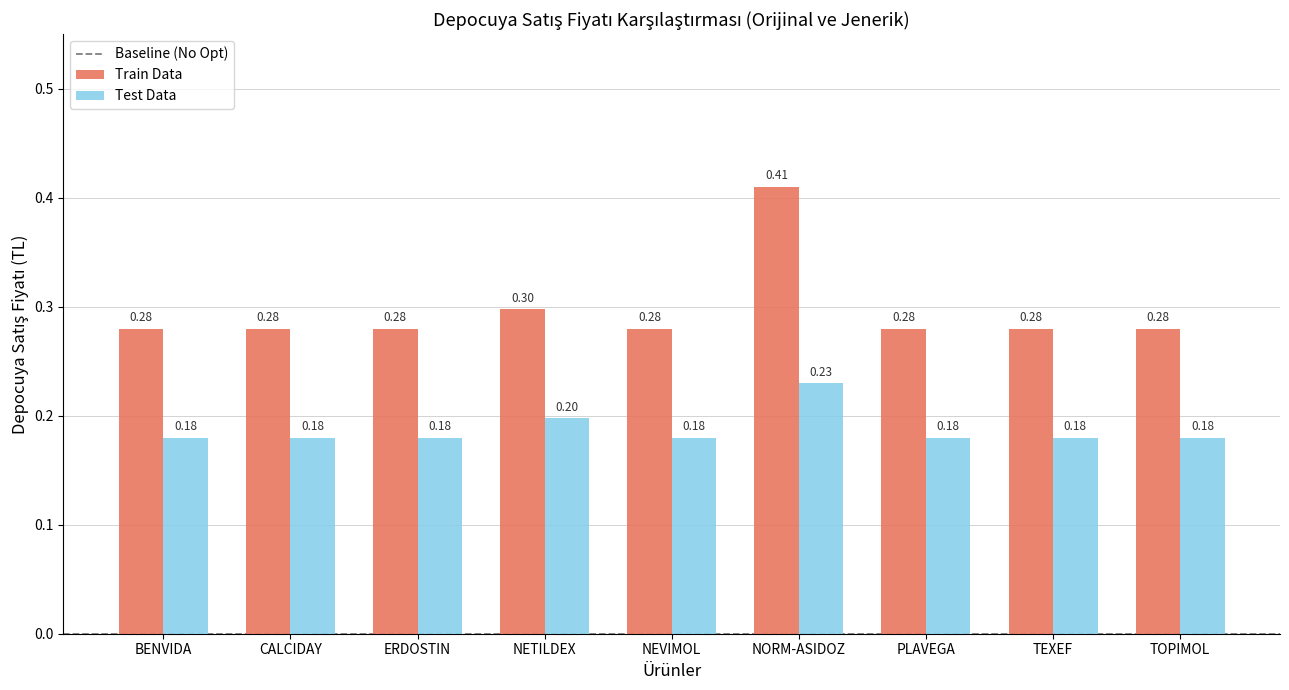

What is the sum of the Train Data values at NETILDEX and TOPIMOL?

0.6